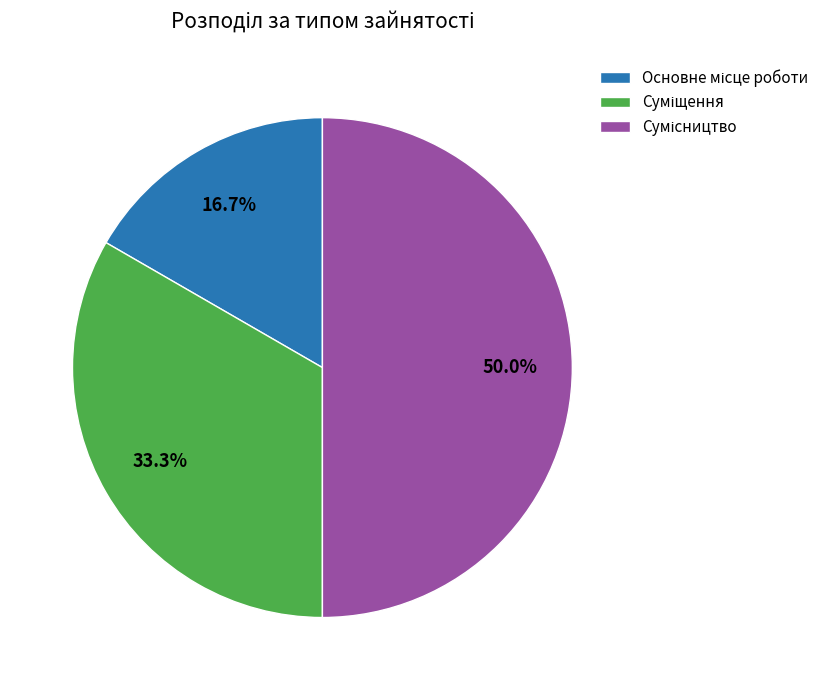

What is the change in value from Основне місце роботи to Сумісництво?

+2